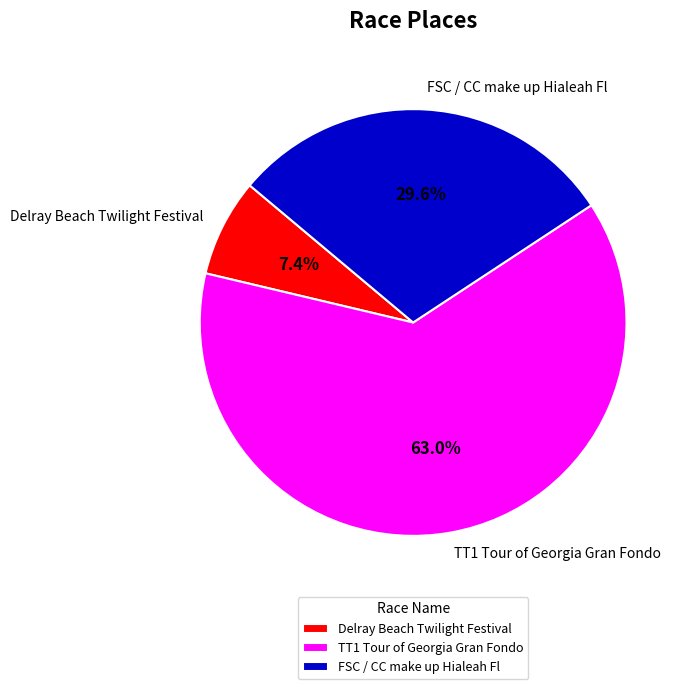

Is there a majority slice in this chart?

Yes